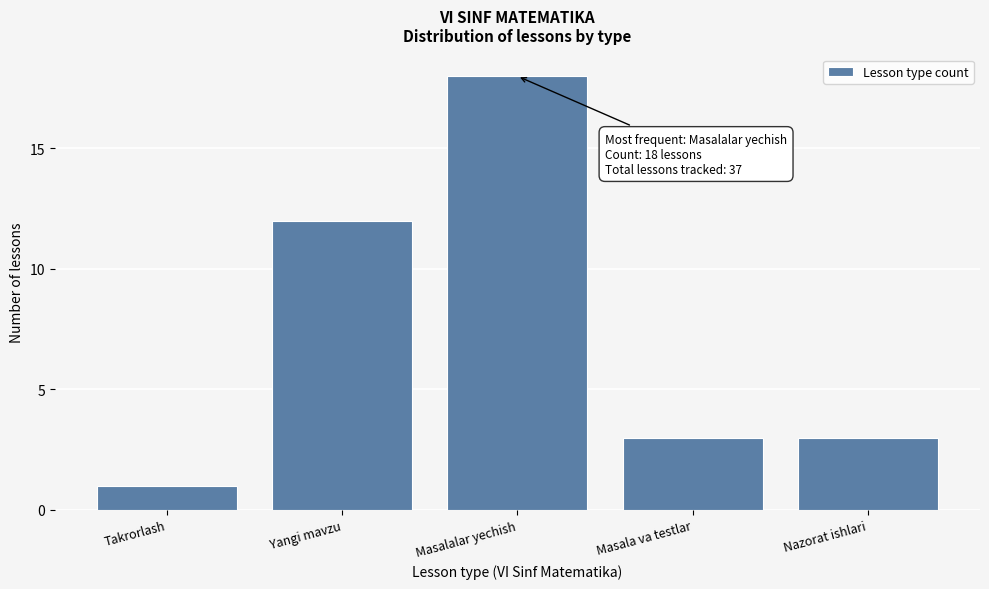

Reading right to left, list all the values displayed in this chart.

Nazorat ishlari=3	Masala va testlar=3	Masalalar yechish=18	Yangi mavzu=12	Takrorlash=1